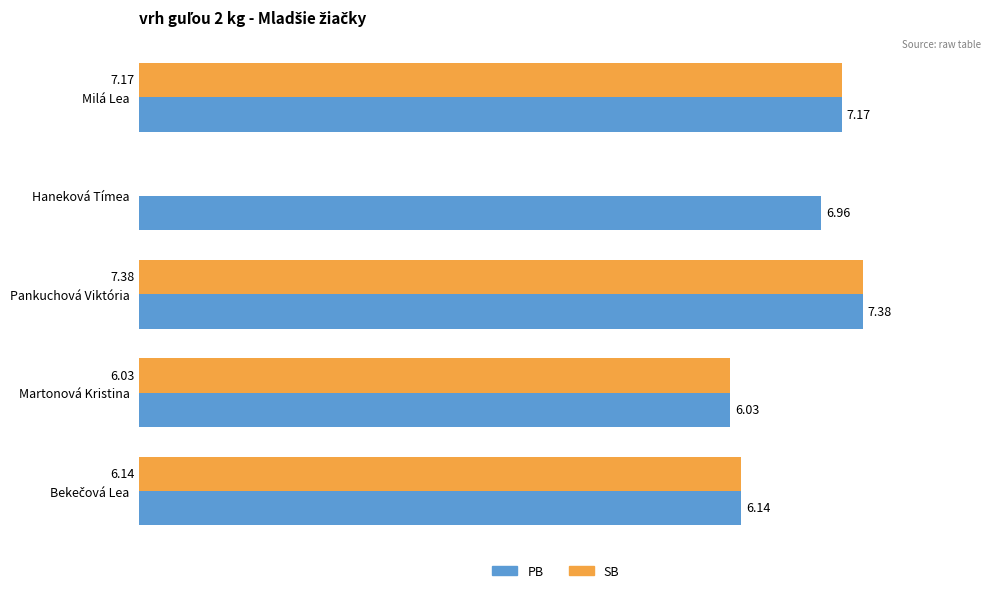

Where is PB nearest to the value 6?

Martonová Kristina